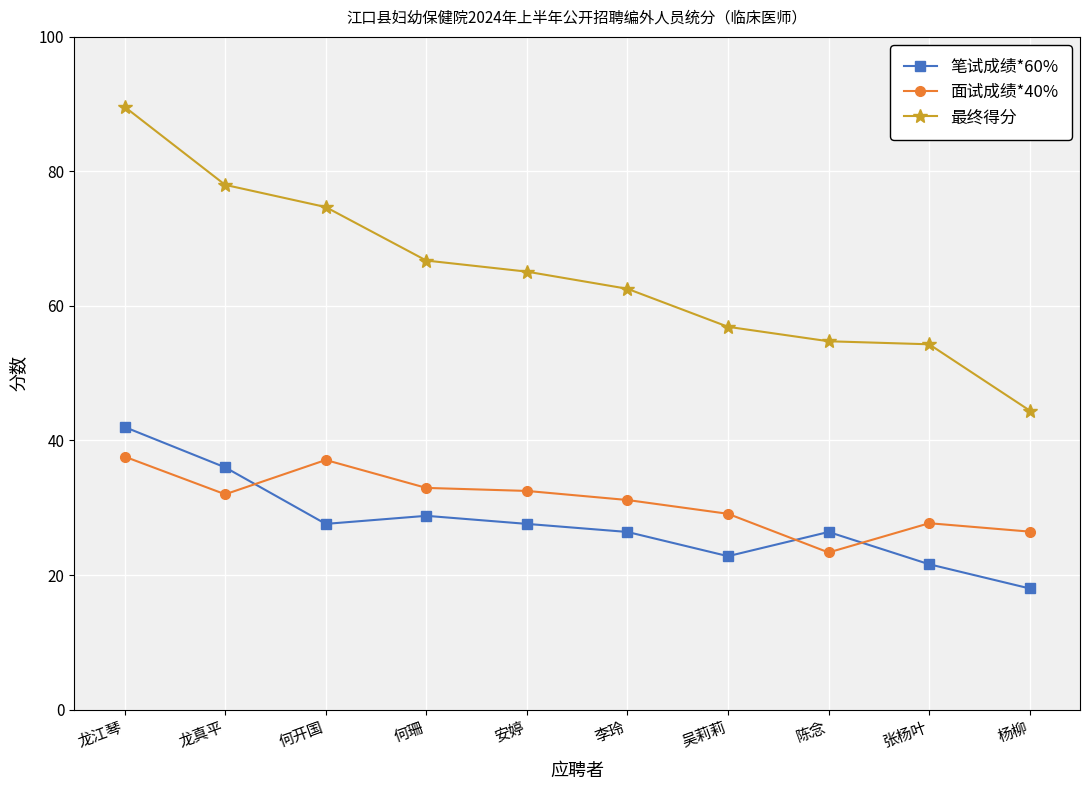

What is the difference between the maximum and minimum values in the 笔试成绩*60% series?

24.0